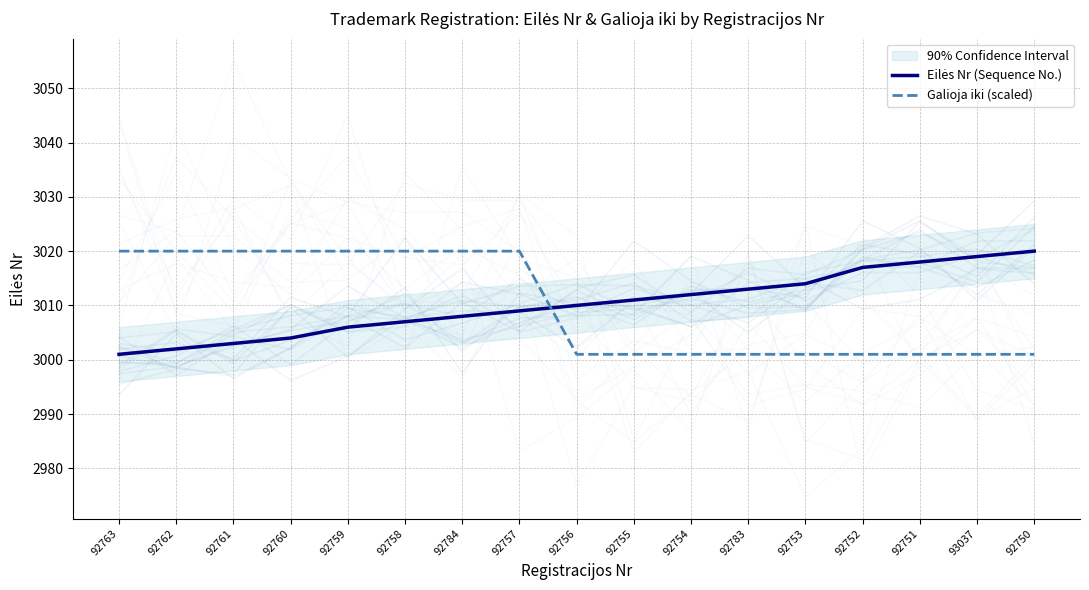

The Galioja iki (scaled) series shows 3020.0 at 92757. True or false?

True